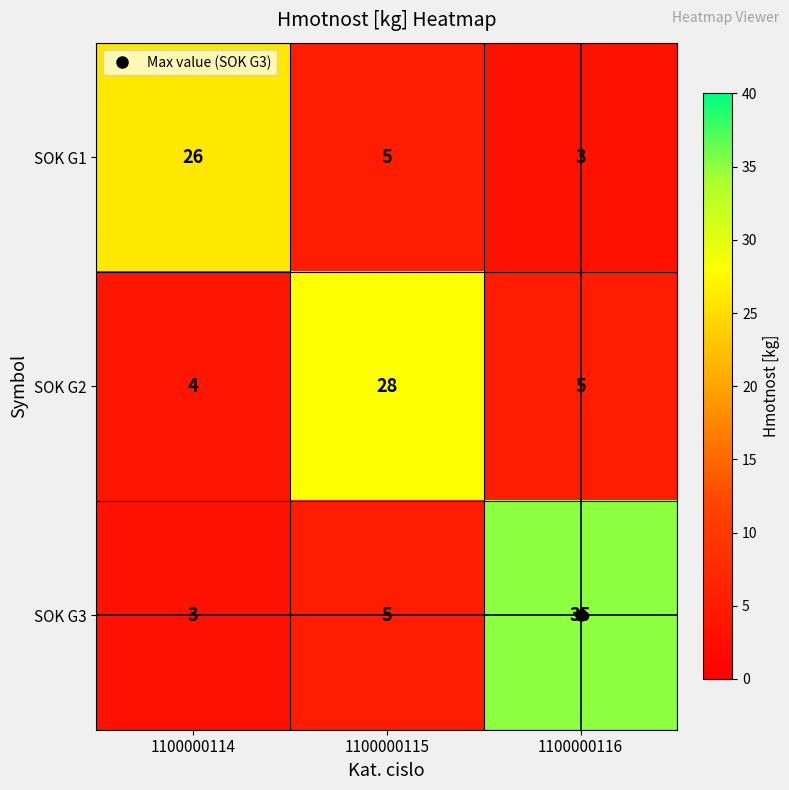

What is the smallest value displayed?

3